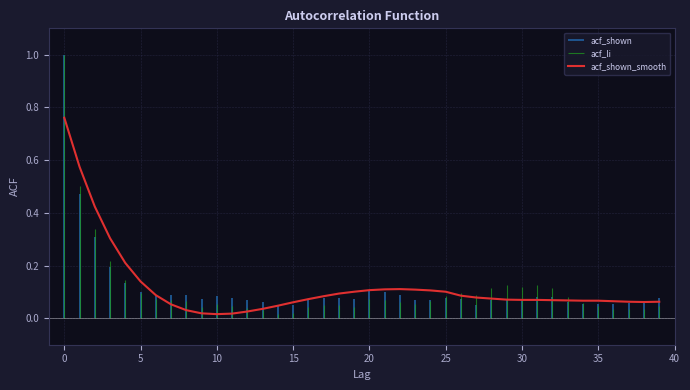

Does the chart have visible grid lines?

Yes